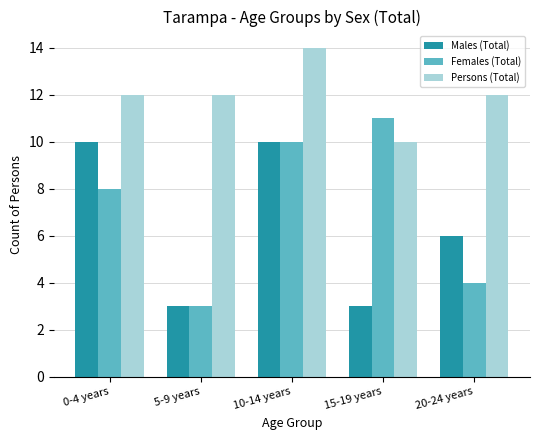

How many bars are there in each group?

3